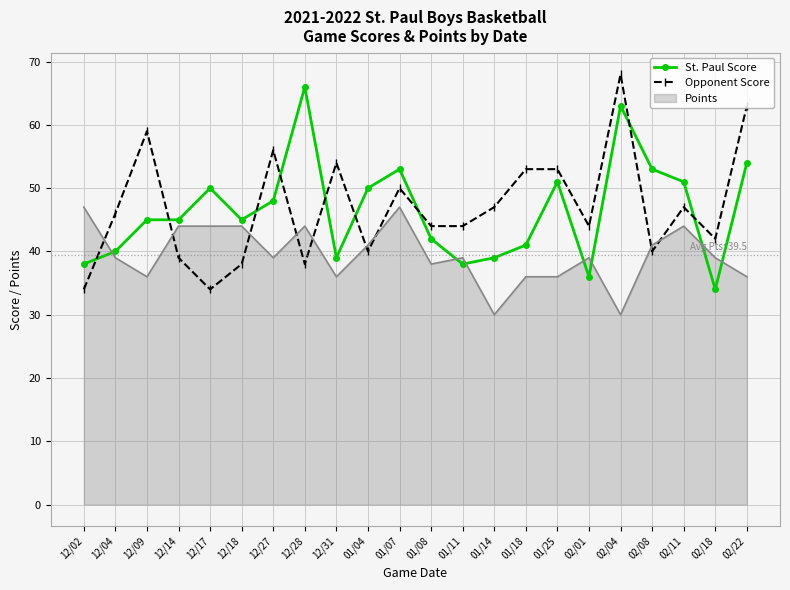

What is the spread (max minus min) of values at 02/01?

8